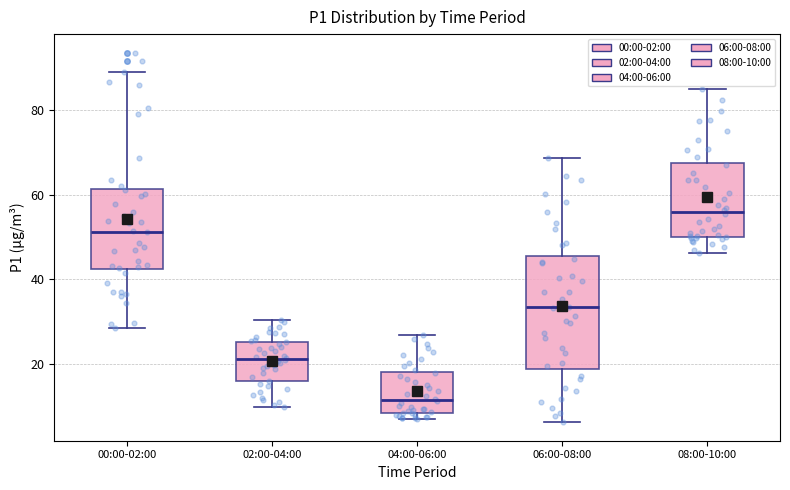

Where does the upper whisker of the box for 02:00-04:00 end on the y-axis? The values are not printed on the chart, so give them approximately, as read against the axis.

30